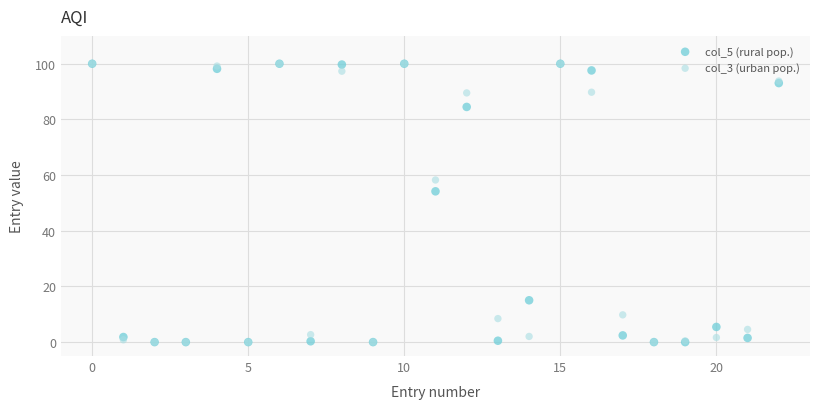

What are all the series names shown in the legend?

col_5 (rural pop.), col_3 (urban pop.)